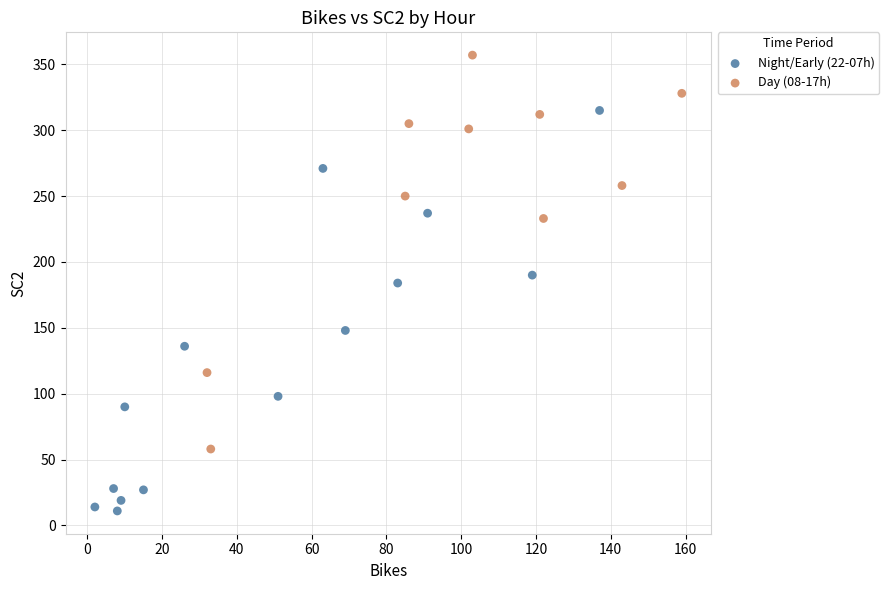

Which series reaches the minimum Y coordinate?

Night/Early (22-07h)